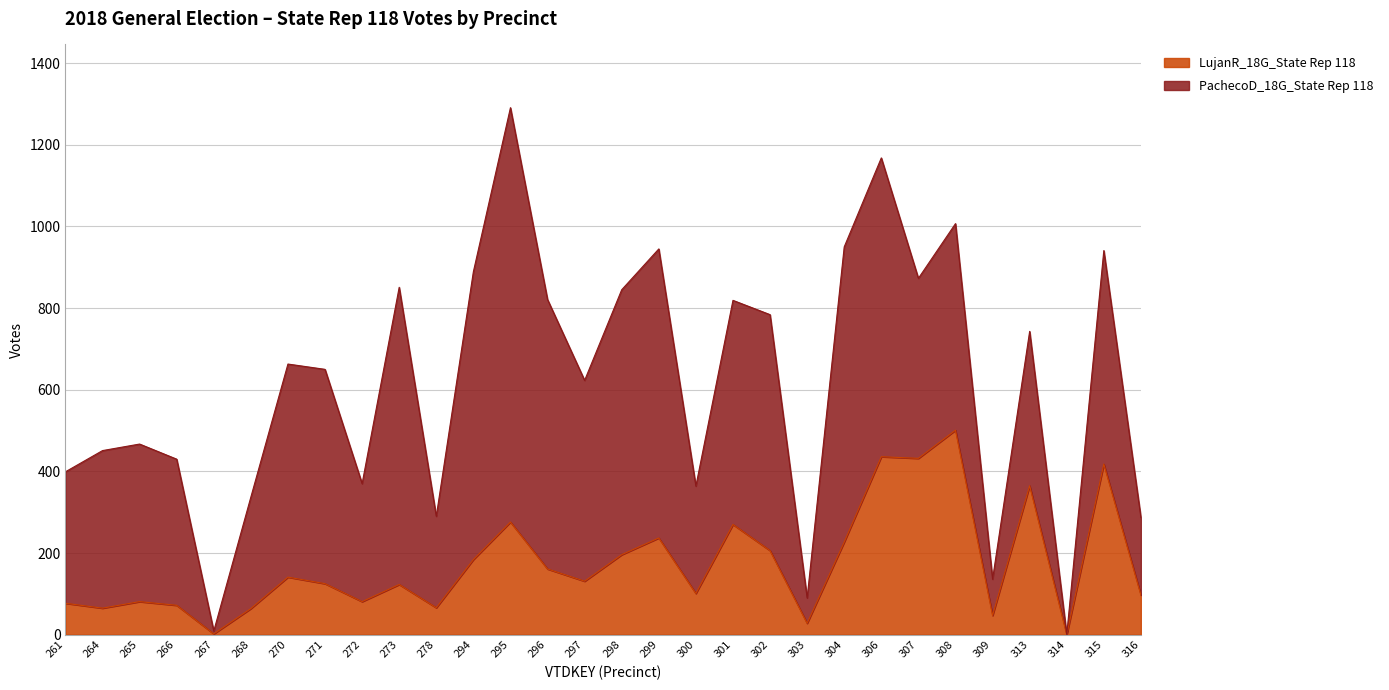

Between 308 and 268, which is larger?

308